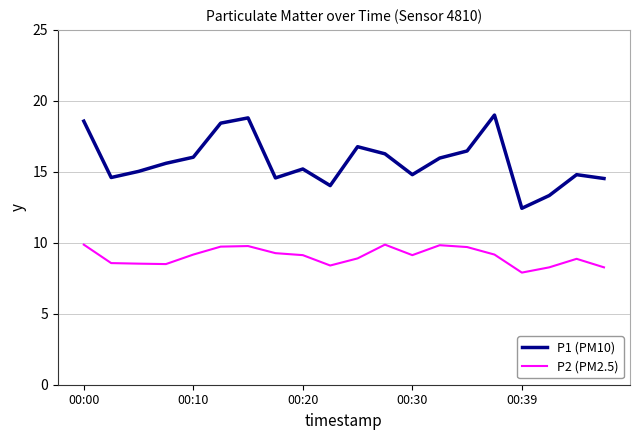

Rank the series by their average value, from lowest to highest.

P2 (PM2.5), P1 (PM10)